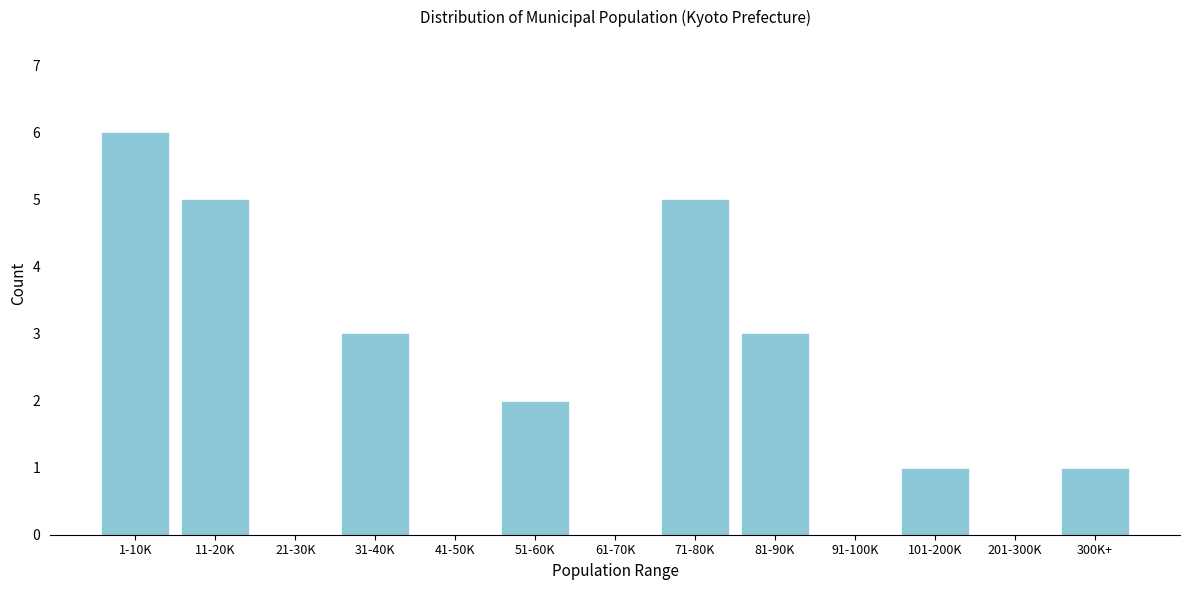

Reading left to right, what are all the values shown in this chart?

1-10K=6	11-20K=5	21-30K=0	31-40K=3	41-50K=0	51-60K=2	61-70K=0	71-80K=5	81-90K=3	91-100K=0	101-200K=1	201-300K=0	300K+=1